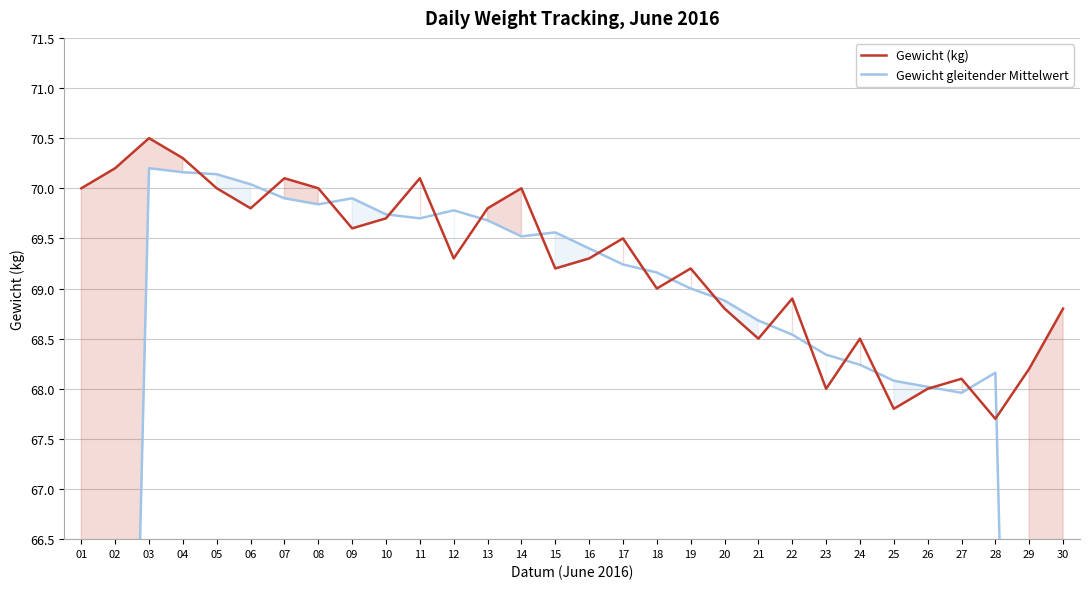

The Gewicht (kg) series shows 69.3 at 12. True or false?

True